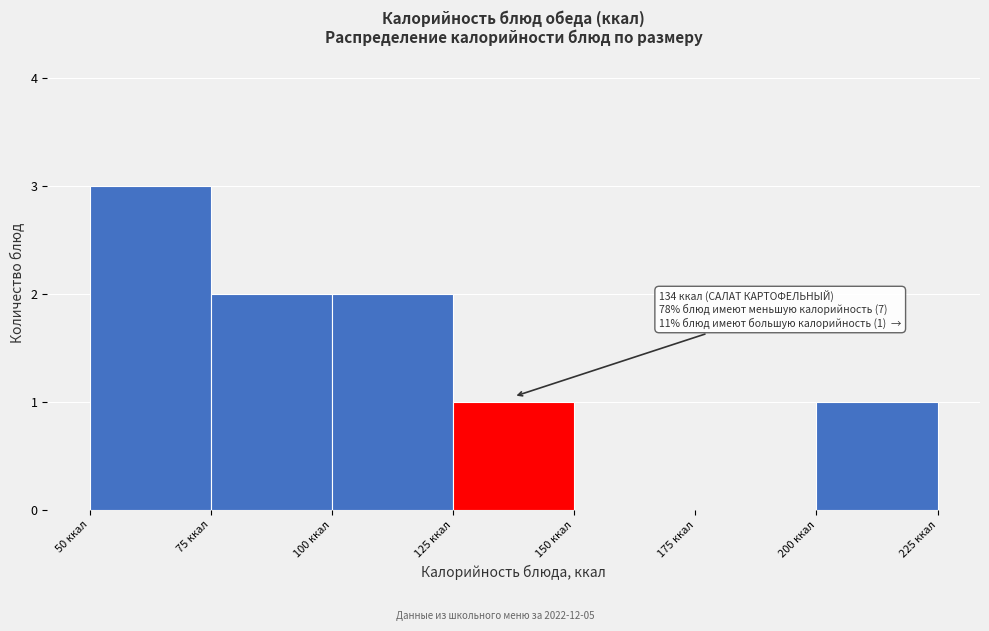

Over which range of the x-axis is the bar tallest?

50 to 75